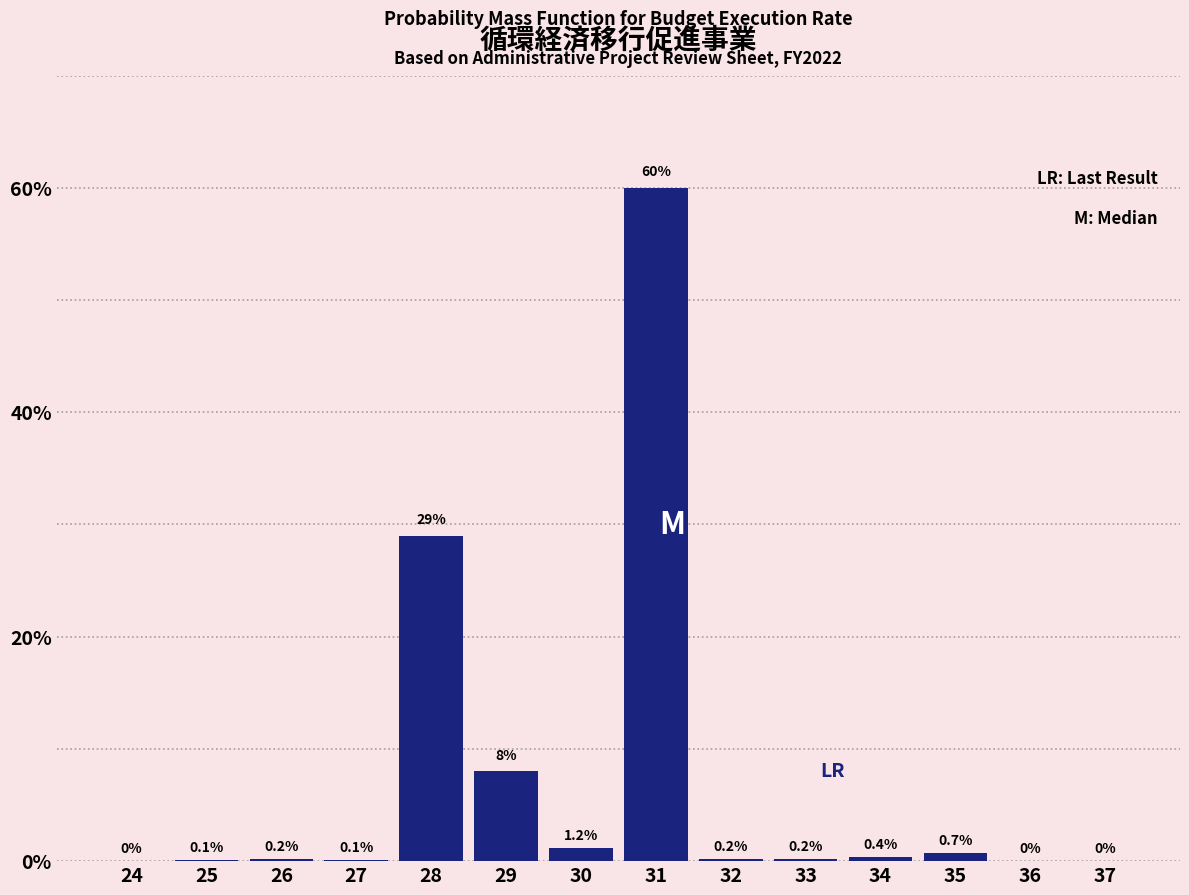

Reading right to left, what are all the values shown in this chart?

37=0.0	36=0.0	35=0.7	34=0.4	33=0.2	32=0.2	31=60.0	30=1.2	29=8.0	28=29.0	27=0.1	26=0.2	25=0.1	24=0.0